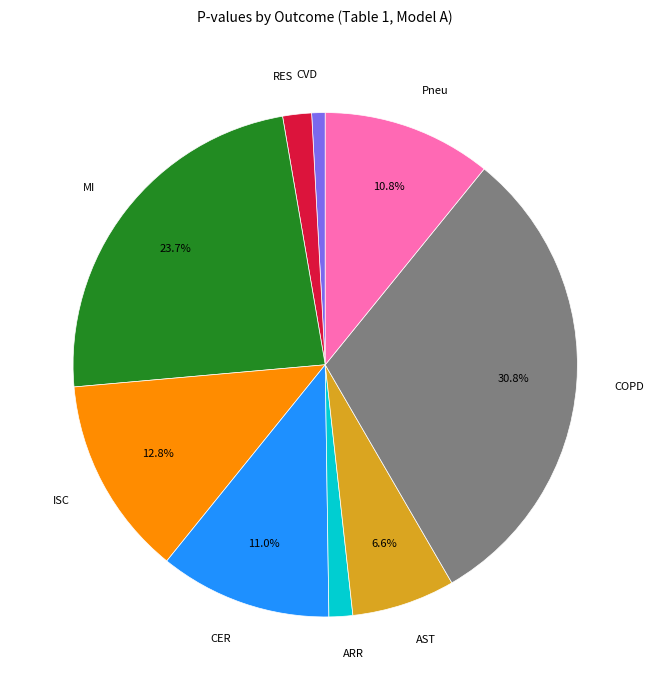

Does any single category account for the majority?

No